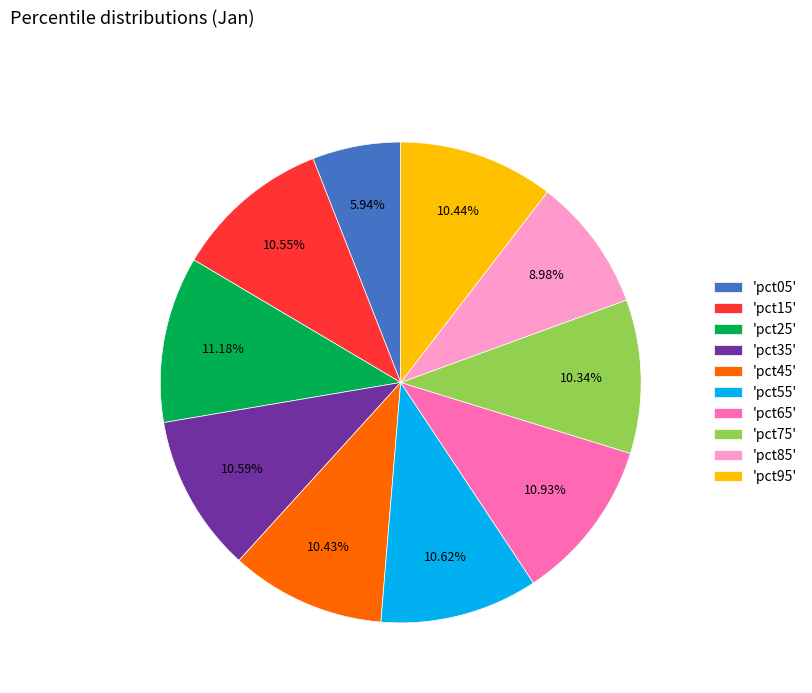

Do 'pct15' and 'pct05' together represent more than half of the pie?

No